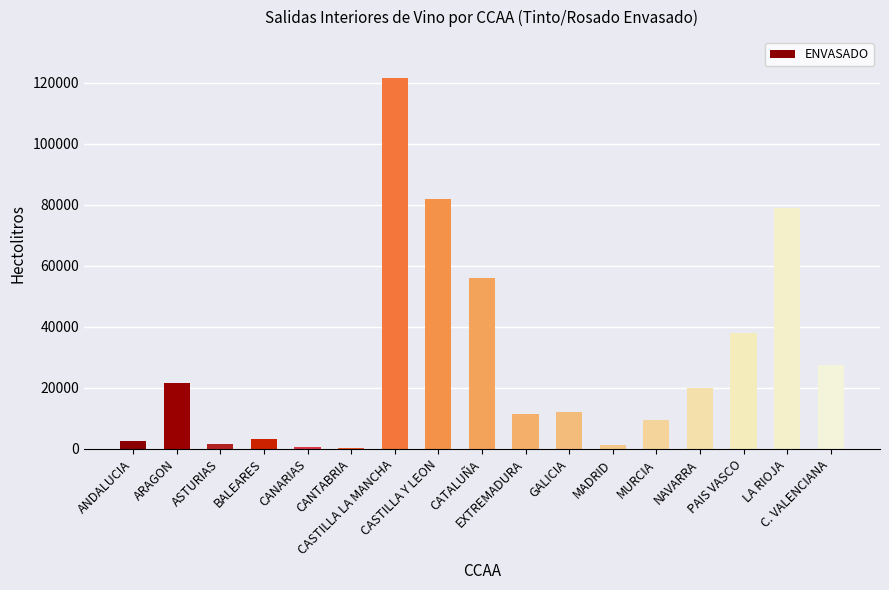

Between MADRID and CASTILLA LA MANCHA, which is larger?

CASTILLA LA MANCHA